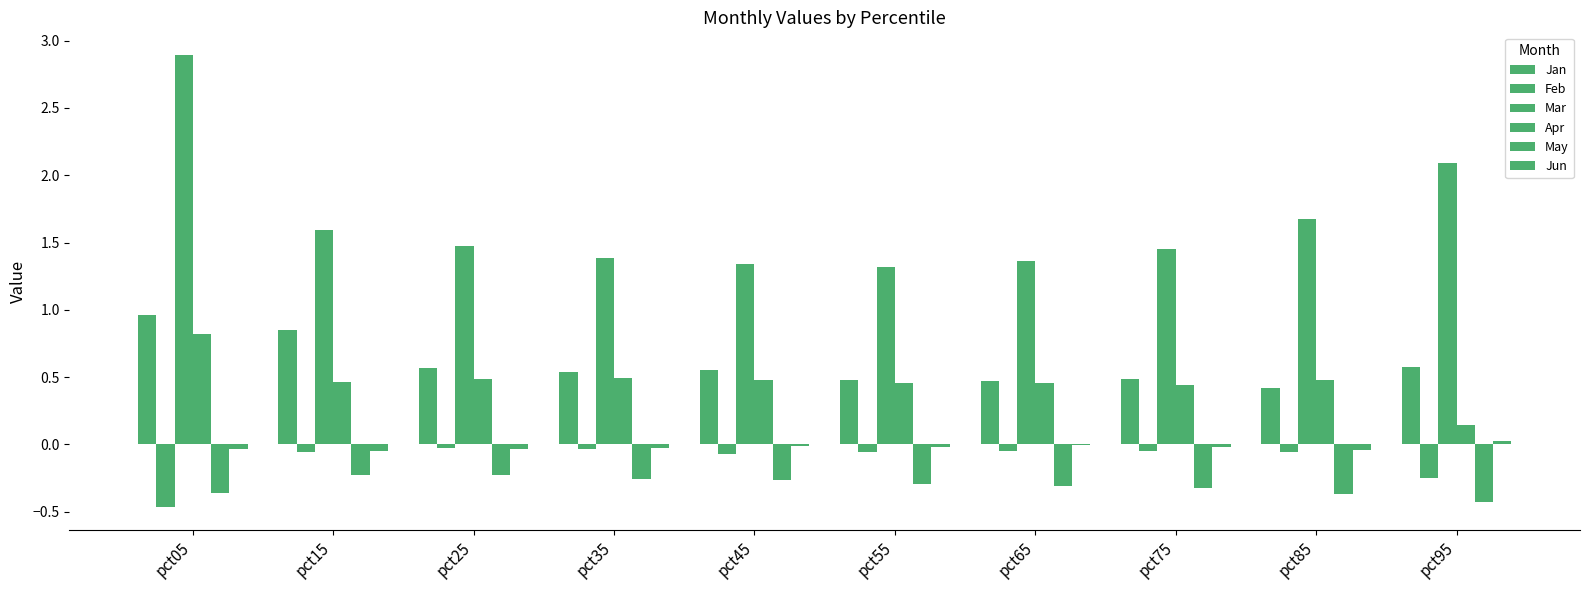

Reading left to right, what are all the values shown in this chart?

Jan: 1.0	0.8	0.6	0.5	0.6	0.5	0.5	0.5	0.4	0.6
Feb: -0.5	-0.1	-0.0	-0.0	-0.1	-0.1	-0.1	-0.0	-0.1	-0.3
Mar: 2.9	1.6	1.5	1.4	1.3	1.3	1.4	1.5	1.7	2.1
Apr: 0.8	0.5	0.5	0.5	0.5	0.5	0.5	0.4	0.5	0.1
May: -0.4	-0.2	-0.2	-0.3	-0.3	-0.3	-0.3	-0.3	-0.4	-0.4
Jun: -0.0	-0.0	-0.0	-0.0	-0.0	-0.0	-0.0	-0.0	-0.0	0.0